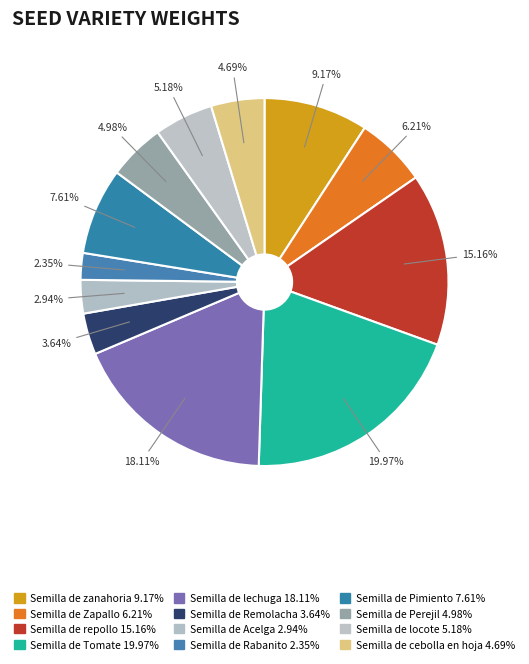

Which slice is the largest?

Semilla de Tomate